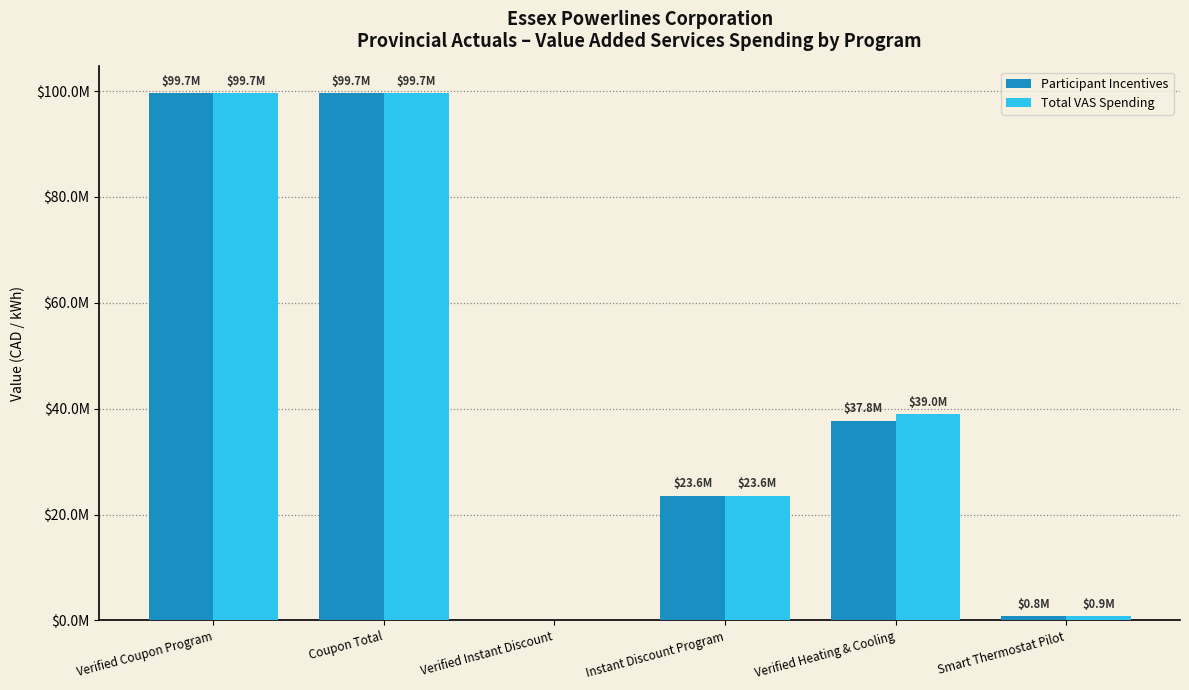

At which label does Total VAS Spending first exceed 39039094?

Verified Coupon Program